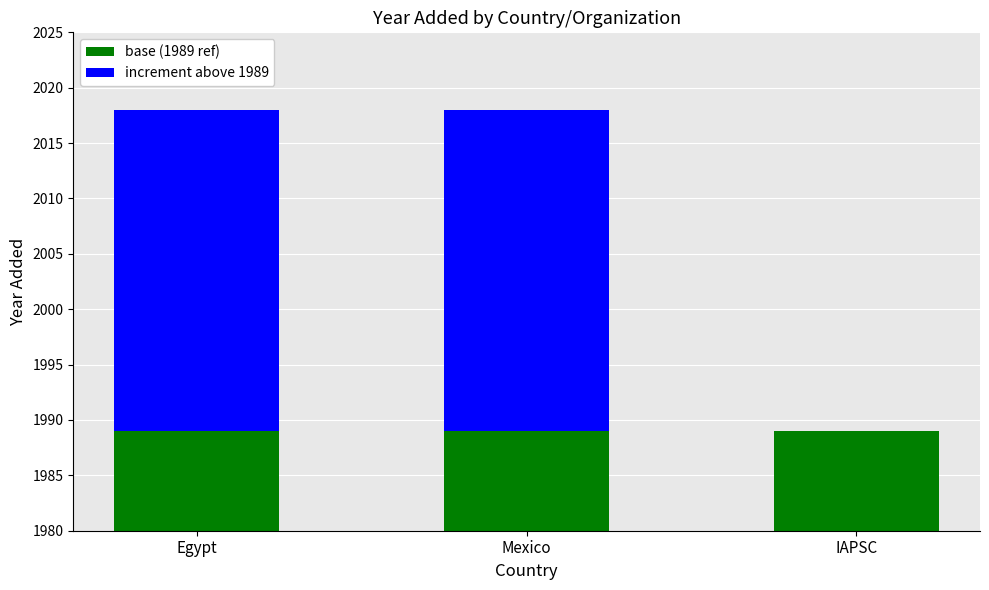

Which series changed the most between Mexico and IAPSC?

increment above 1989